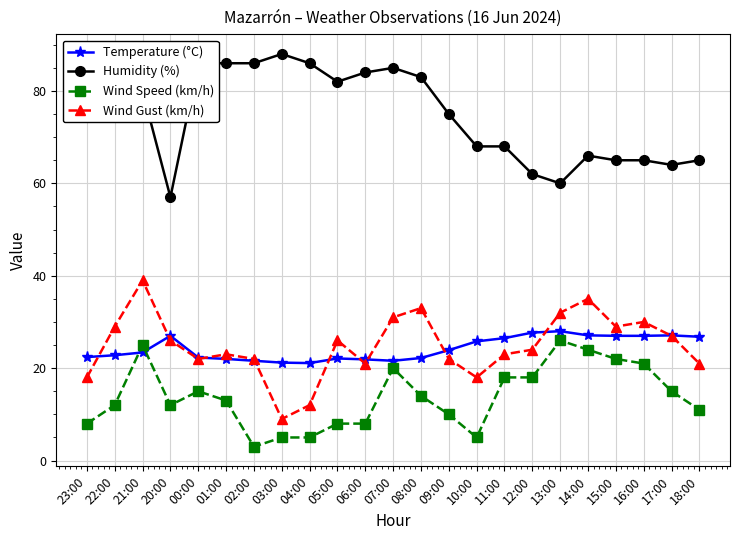

True or false: Wind Speed (km/h) and Wind Gust (km/h) intersect in this chart.

False